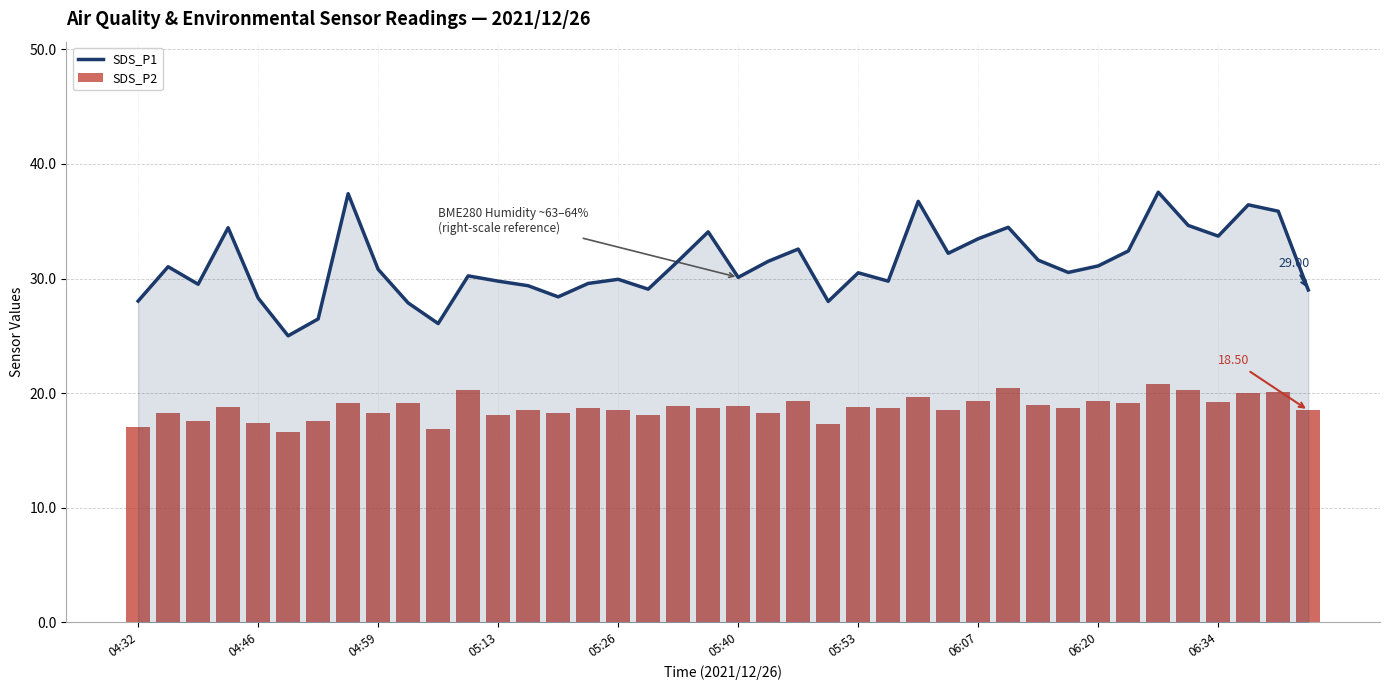

At how many categories does at least one series exceed 19?

40